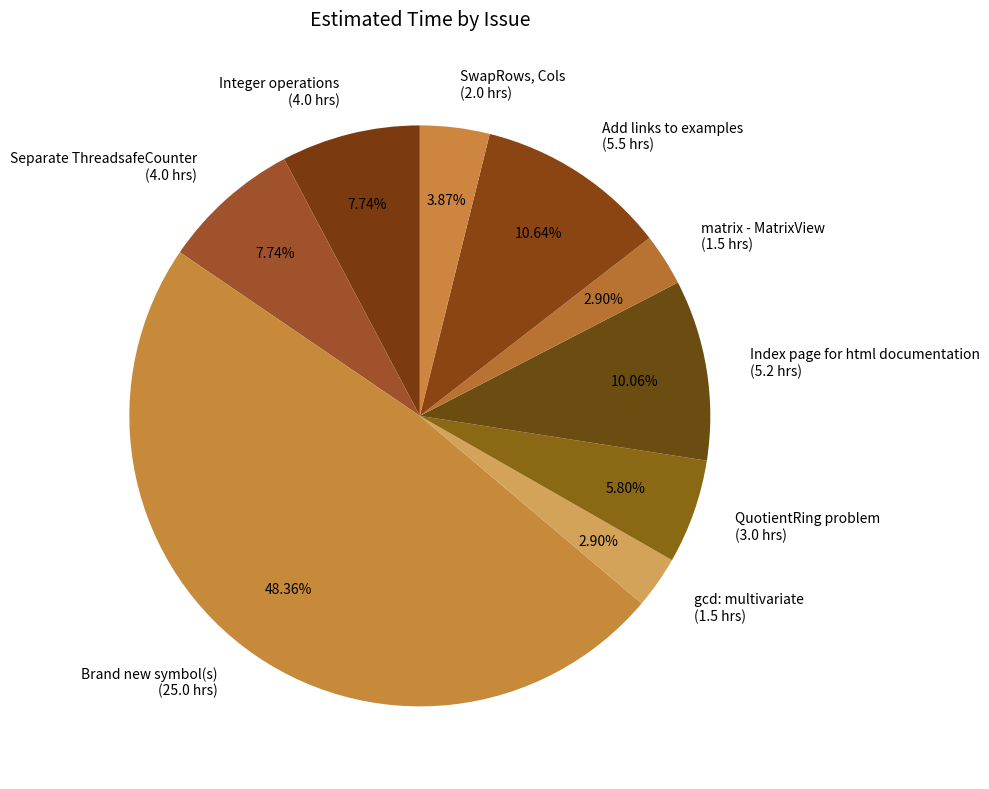

To the nearest percent, what portion does matrix - MatrixView represent?

3%